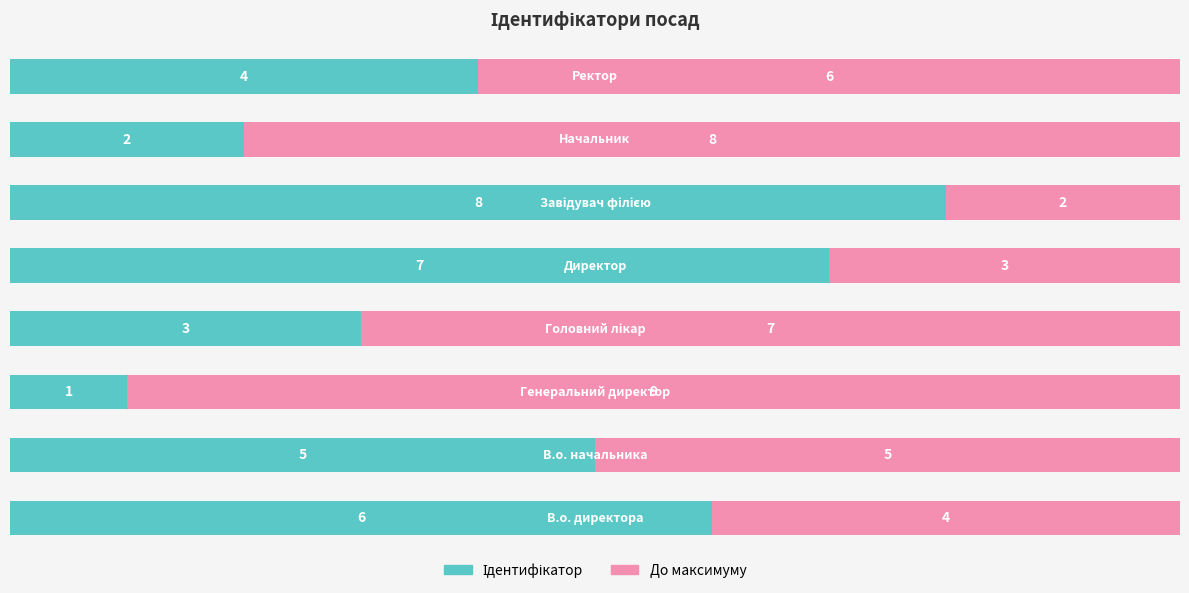

Rank the series by their average value, from highest to lowest.

До максимуму, Ідентифікатор